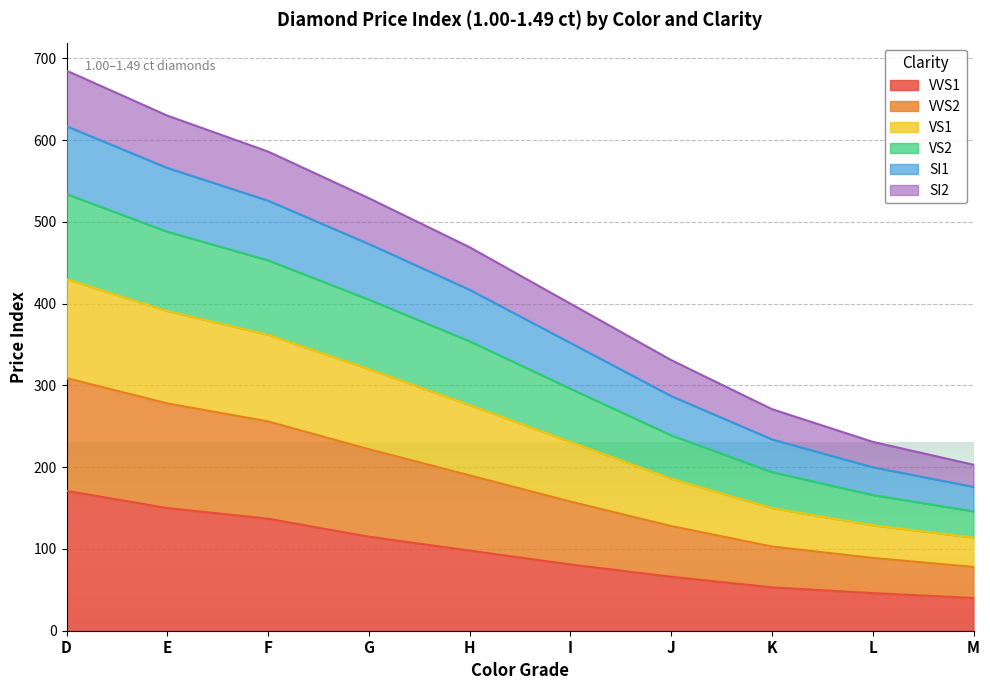

What is the difference between the highest and lowest values at F?

449